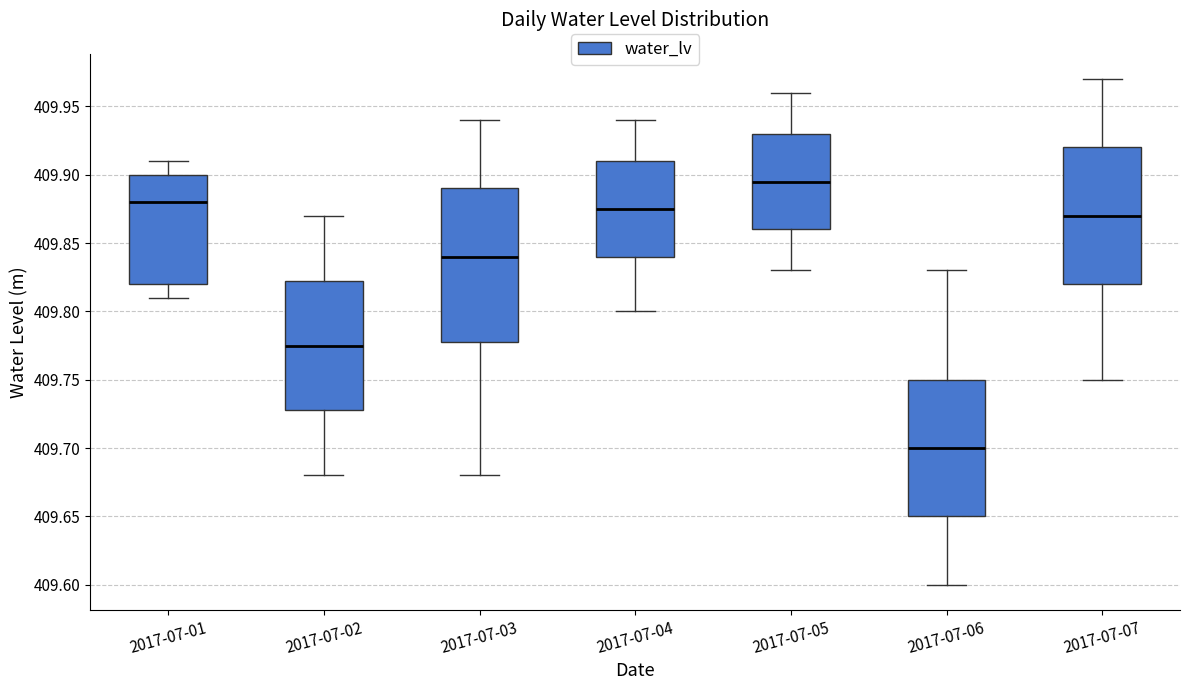

Where does the median line of the box for 2017-07-06 sit on the y-axis? The values are not printed on the chart, so give them approximately, as read against the axis.

409.700